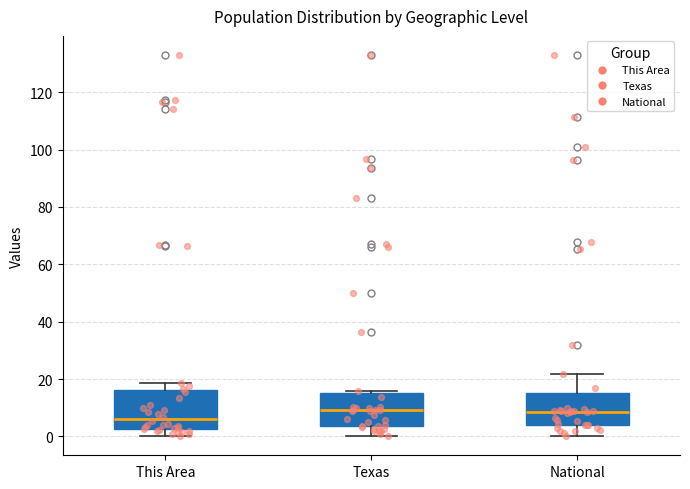

Which box has the lowest median line?

This Area